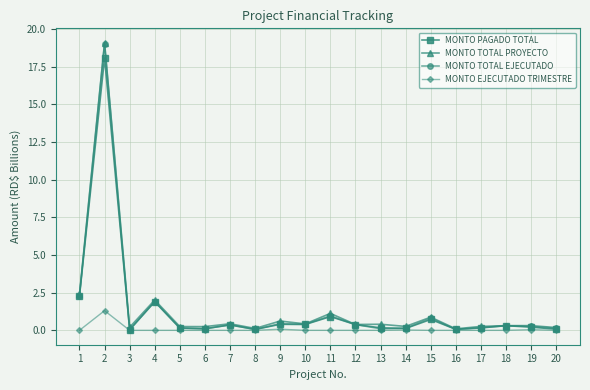

What is the value of the MONTO TOTAL PROYECTO point at the 3rd from the left?

0.2